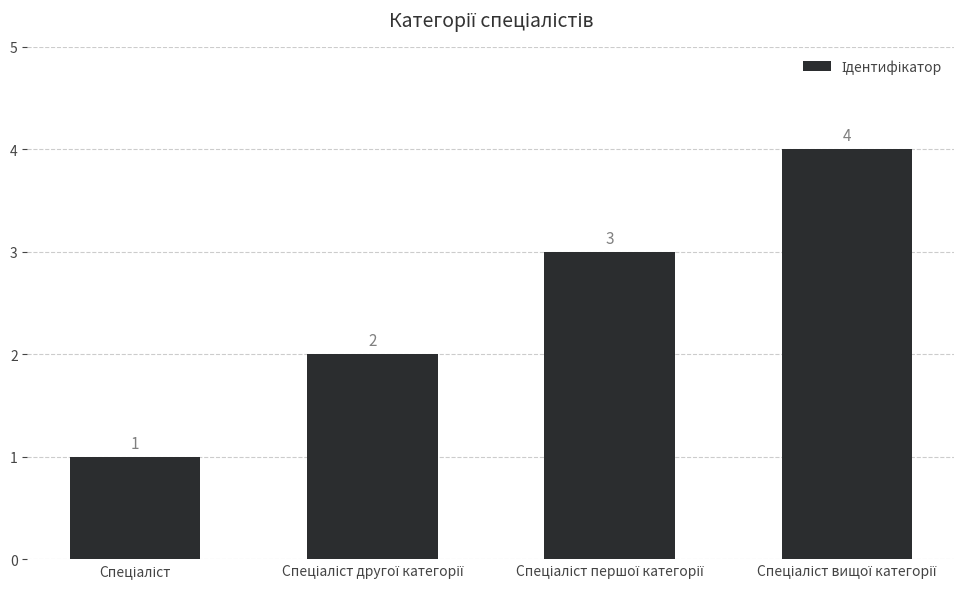

What is the smallest value displayed?

1